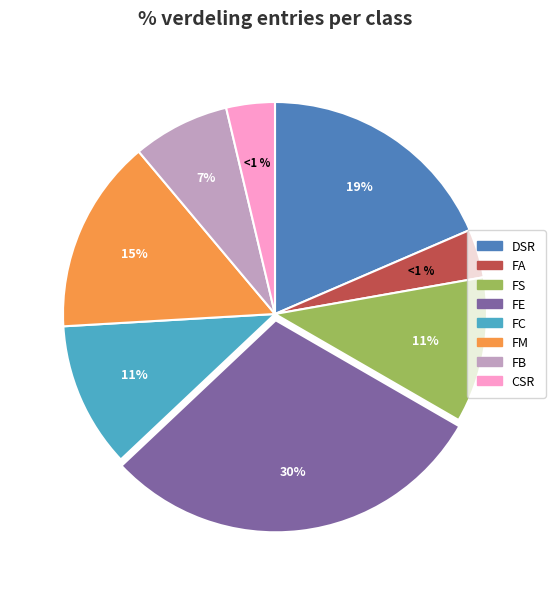

The FS slice represents 16% of the pie. True or false?

False